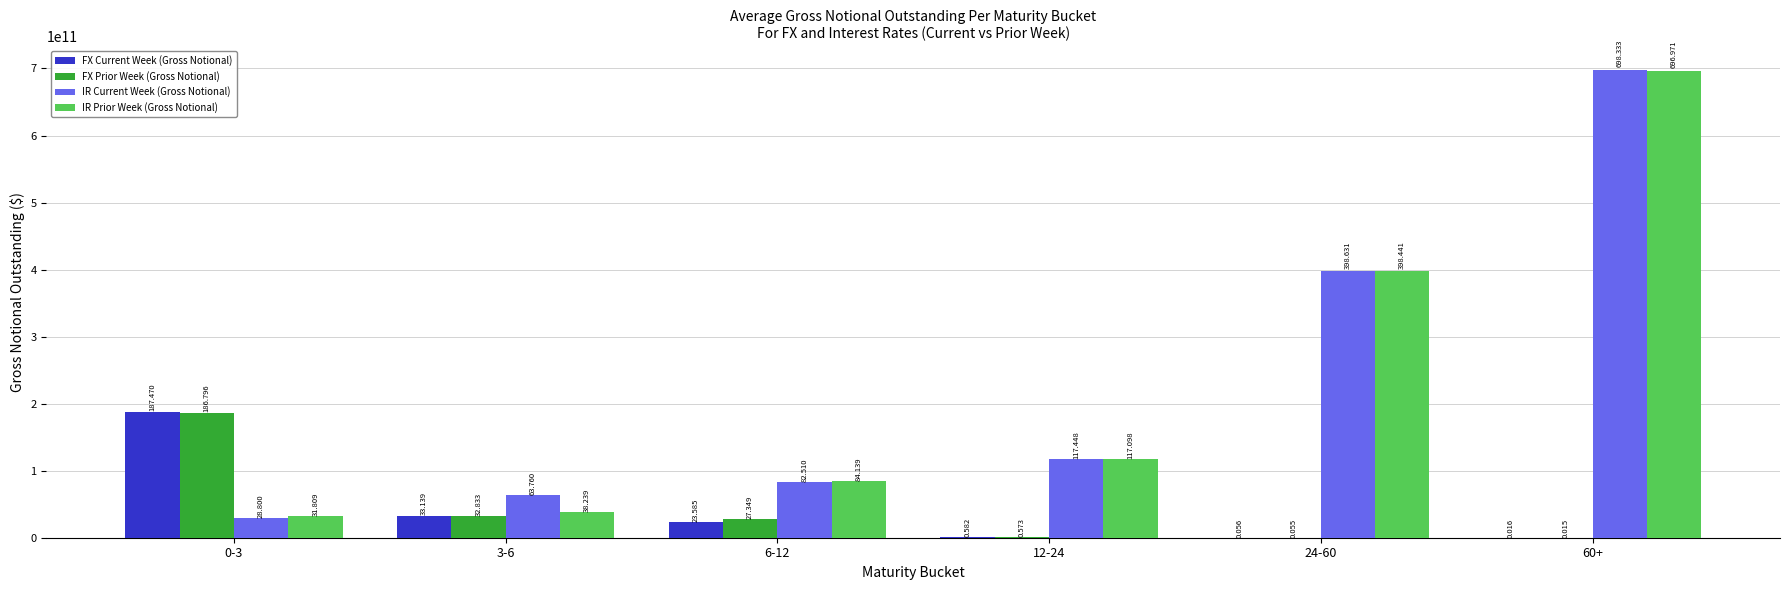

Does the chart contain stacked bars?

No